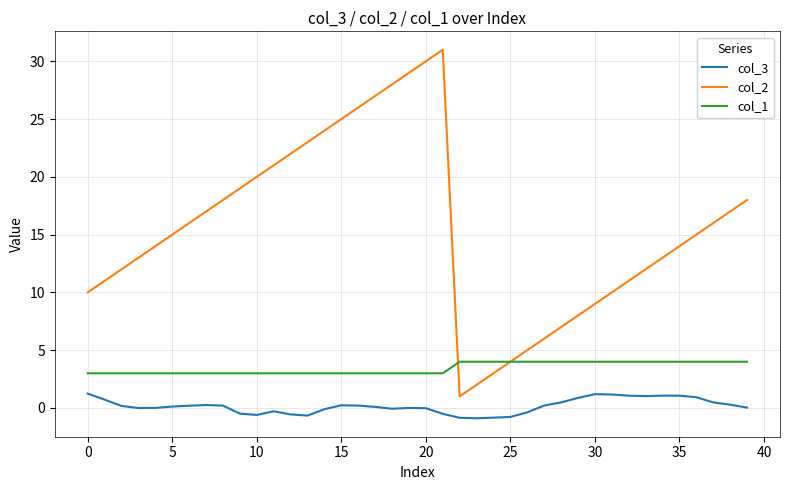

Rank the series by their maximum value, from highest to lowest.

col_2, col_1, col_3